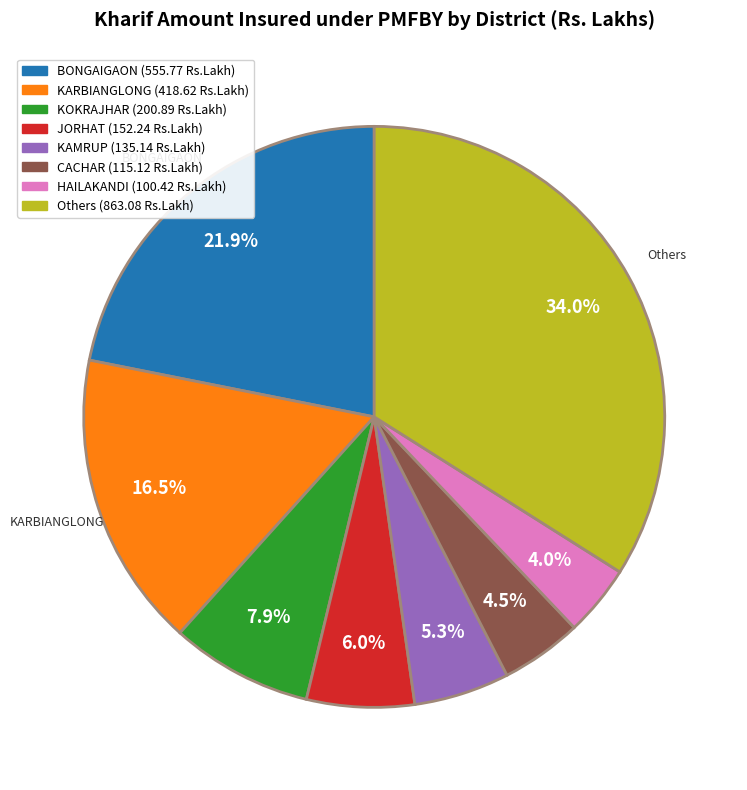

How many segments does this pie chart have?

8